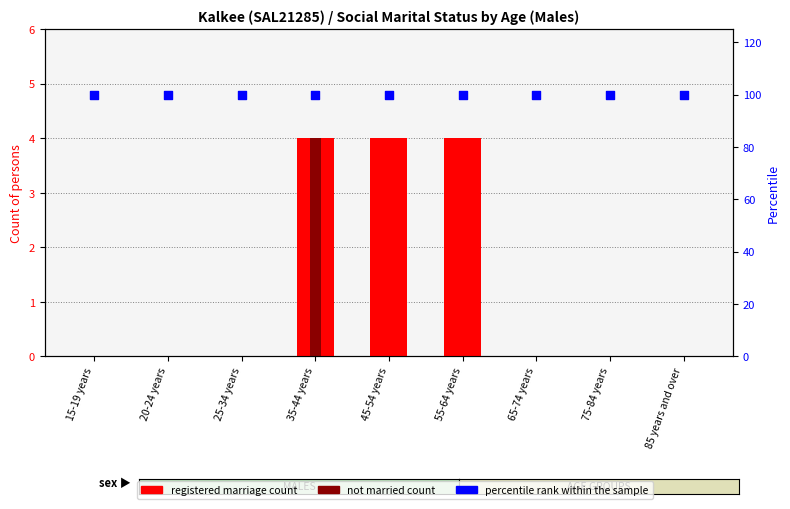

At which category is the sum across all series the highest?

35-44 years